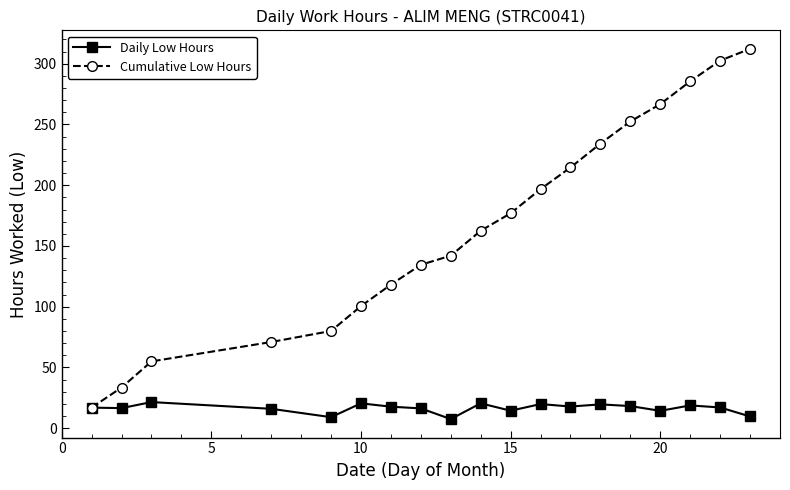

Which series has the largest total across all categories?

Cumulative Low Hours